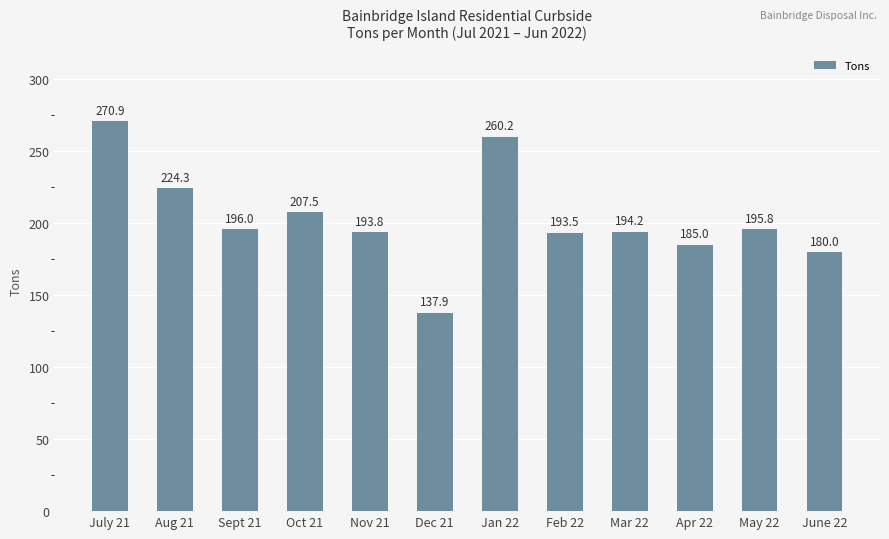

Reading left to right, transcribe all the data shown in this chart.

270.9	224.3	196.0	207.5	193.8	137.9	260.2	193.5	194.2	185.0	195.8	180.0